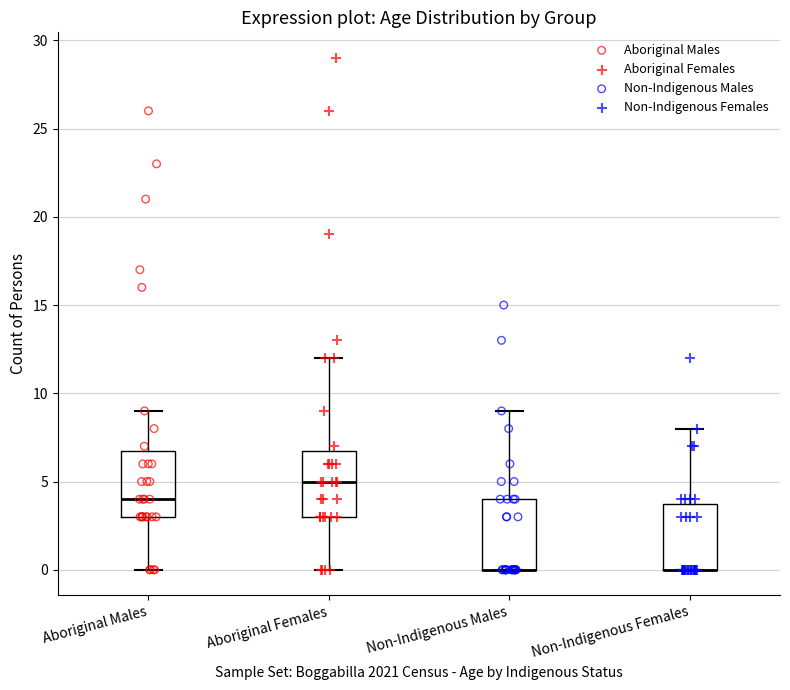

Where does the upper whisker of the box for Non-Indigenous Females end on the y-axis? The values are not printed on the chart, so give them approximately, as read against the axis.

8